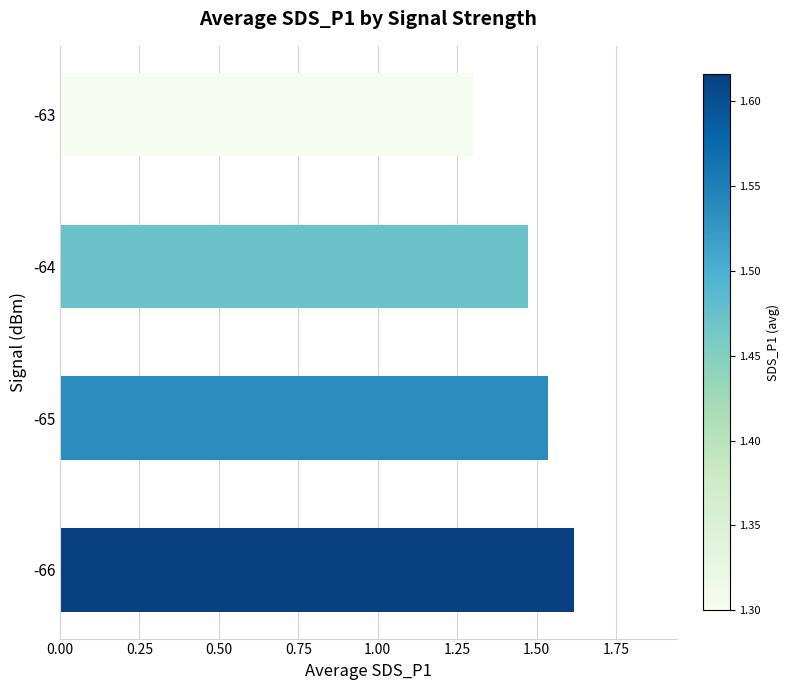

List the labels in order of value, largest first.

-66, -65, -64, -63